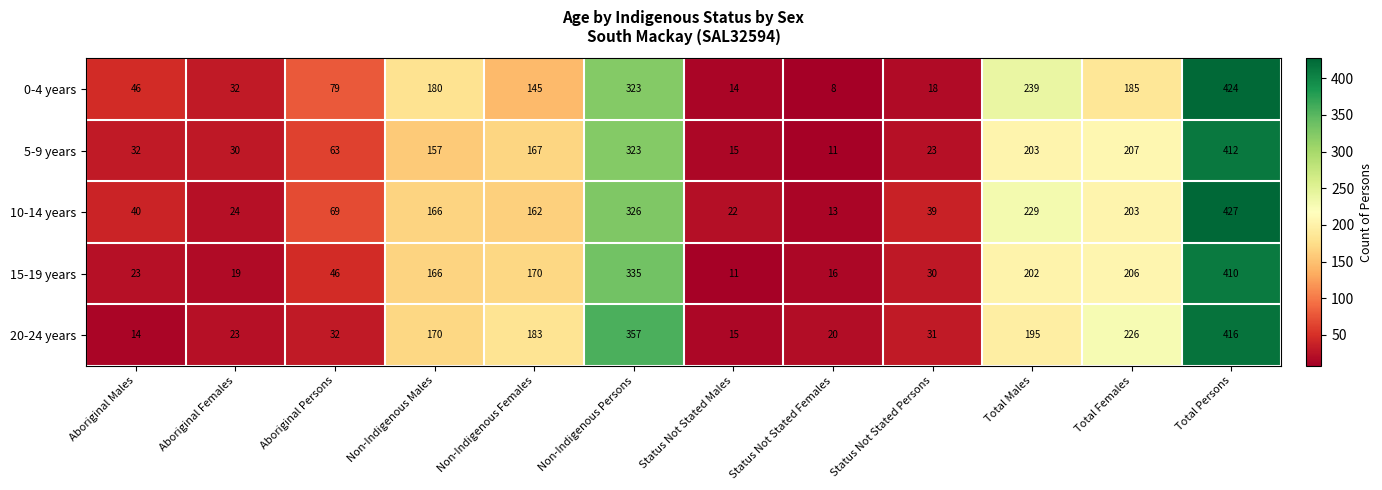

What is the total value across all series at Aboriginal Persons?

289